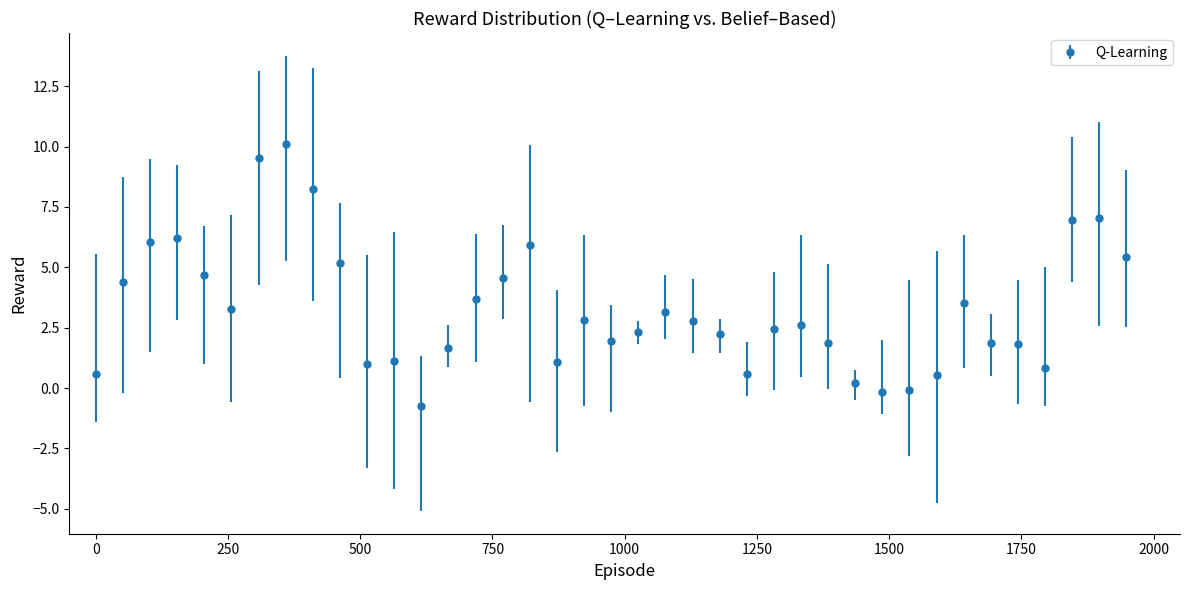

What is the value of the 39th point from the left?

5.4